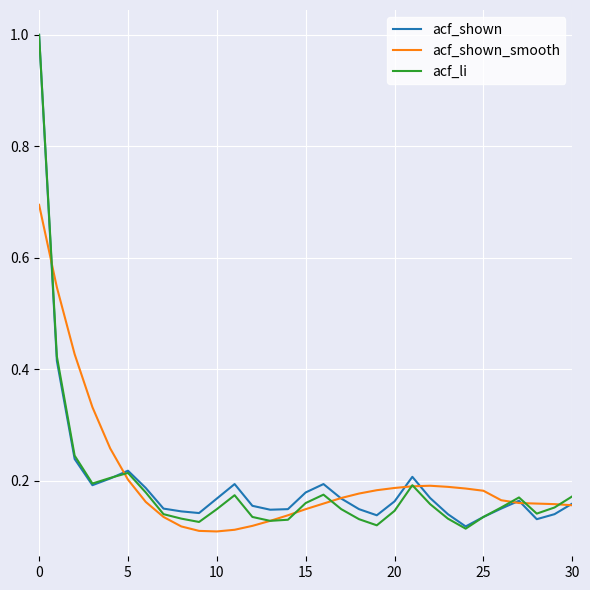

Which series has the largest range (max minus min)?

acf_li